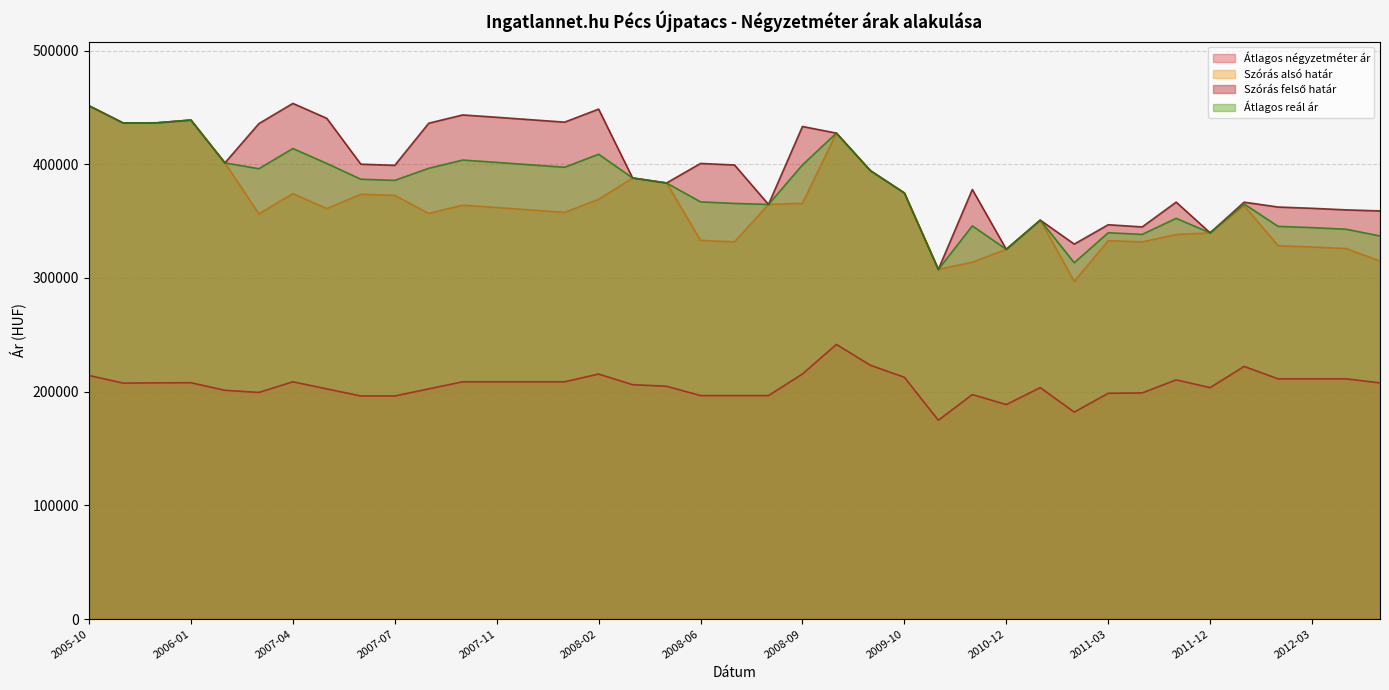

Between 2007-04 and 2011-11, which is larger?

2011-11